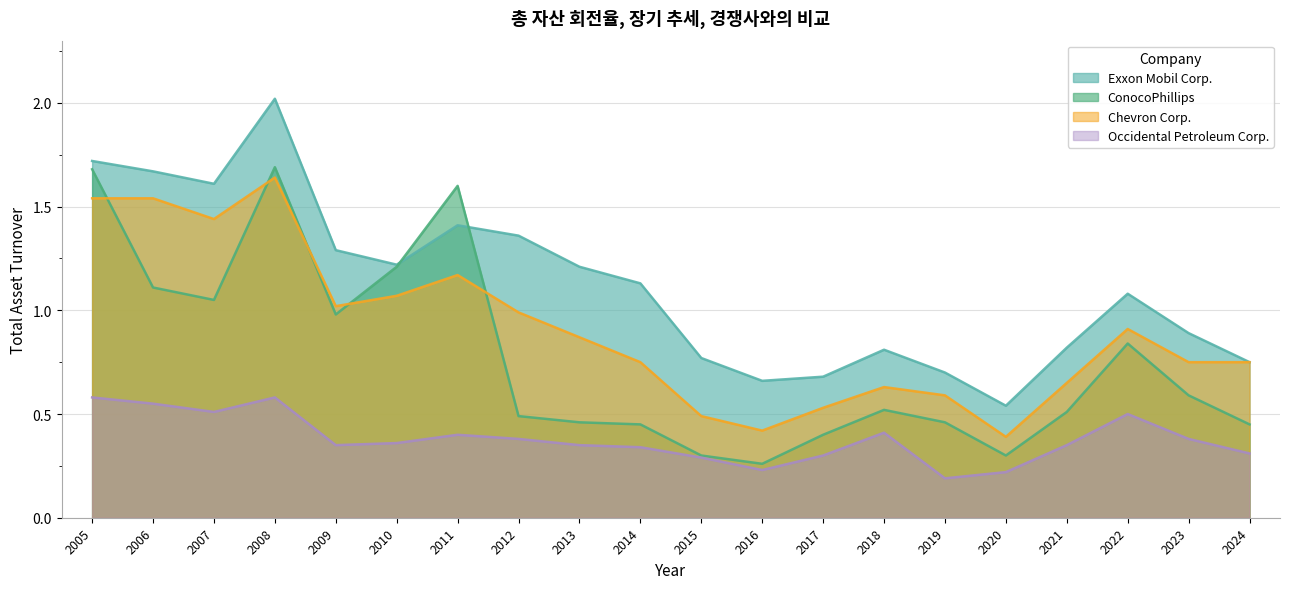

Reading left to right, what are all the values shown in this chart?

Exxon Mobil Corp.: 1.7	1.7	1.6	2.0	1.3	1.2	1.4	1.4	1.2	1.1	0.8	0.7	0.7	0.8	0.7	0.5	0.8	1.1	0.9	0.8
ConocoPhillips: 1.7	1.1	1.1	1.7	1.0	1.2	1.6	0.5	0.5	0.5	0.3	0.3	0.4	0.5	0.5	0.3	0.5	0.8	0.6	0.5
Chevron Corp.: 1.5	1.5	1.4	1.6	1.0	1.1	1.2	1.0	0.9	0.8	0.5	0.4	0.5	0.6	0.6	0.4	0.7	0.9	0.8	0.8
Occidental Petroleum Corp.: 0.6	0.6	0.5	0.6	0.3	0.4	0.4	0.4	0.3	0.3	0.3	0.2	0.3	0.4	0.2	0.2	0.3	0.5	0.4	0.3